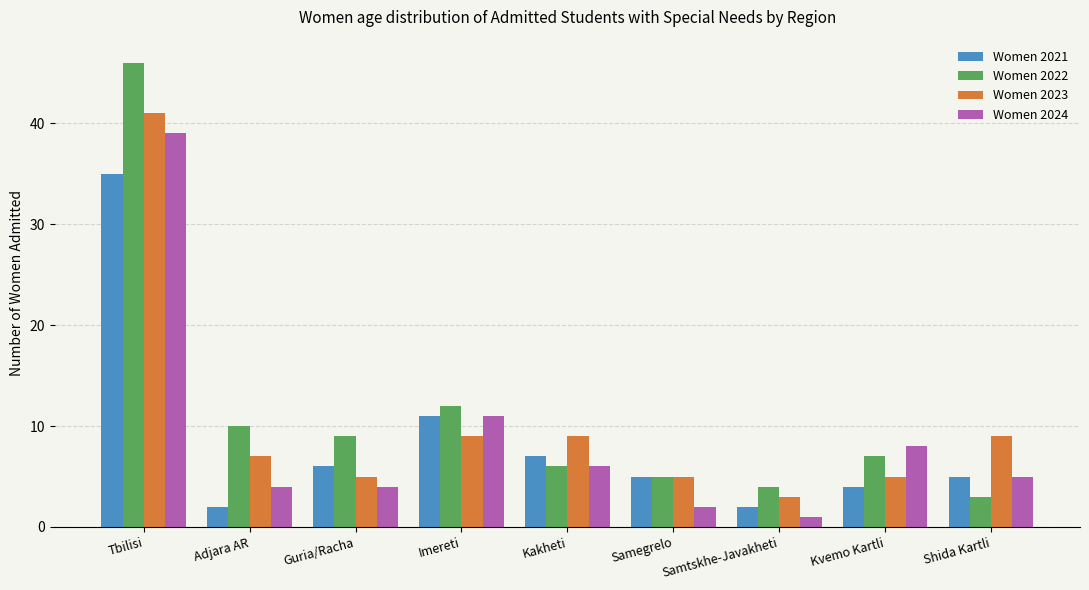

Where does the Women 2022 series first go above 7?

Tbilisi